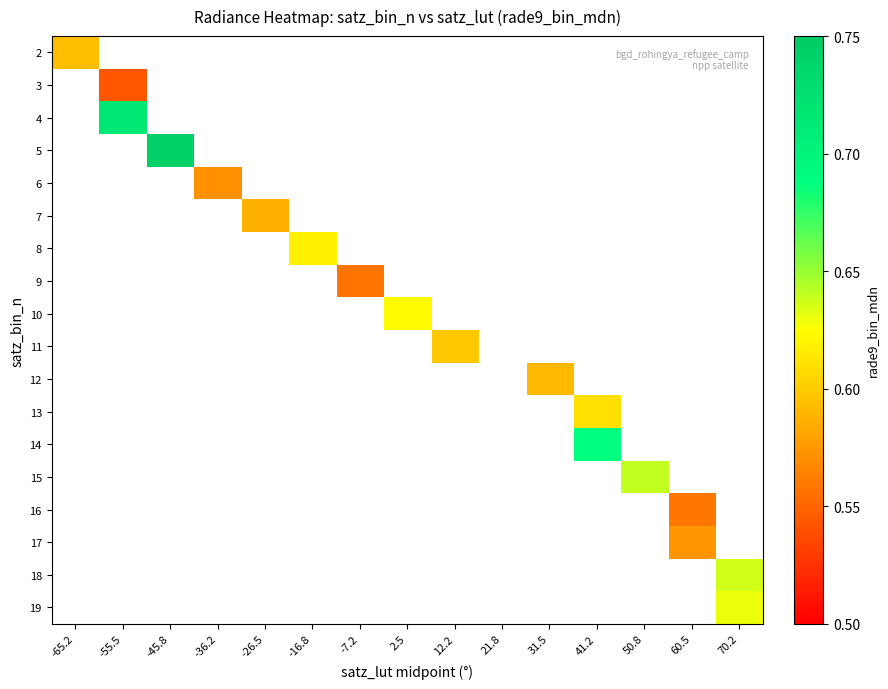

Count the number of data series in this chart.

18